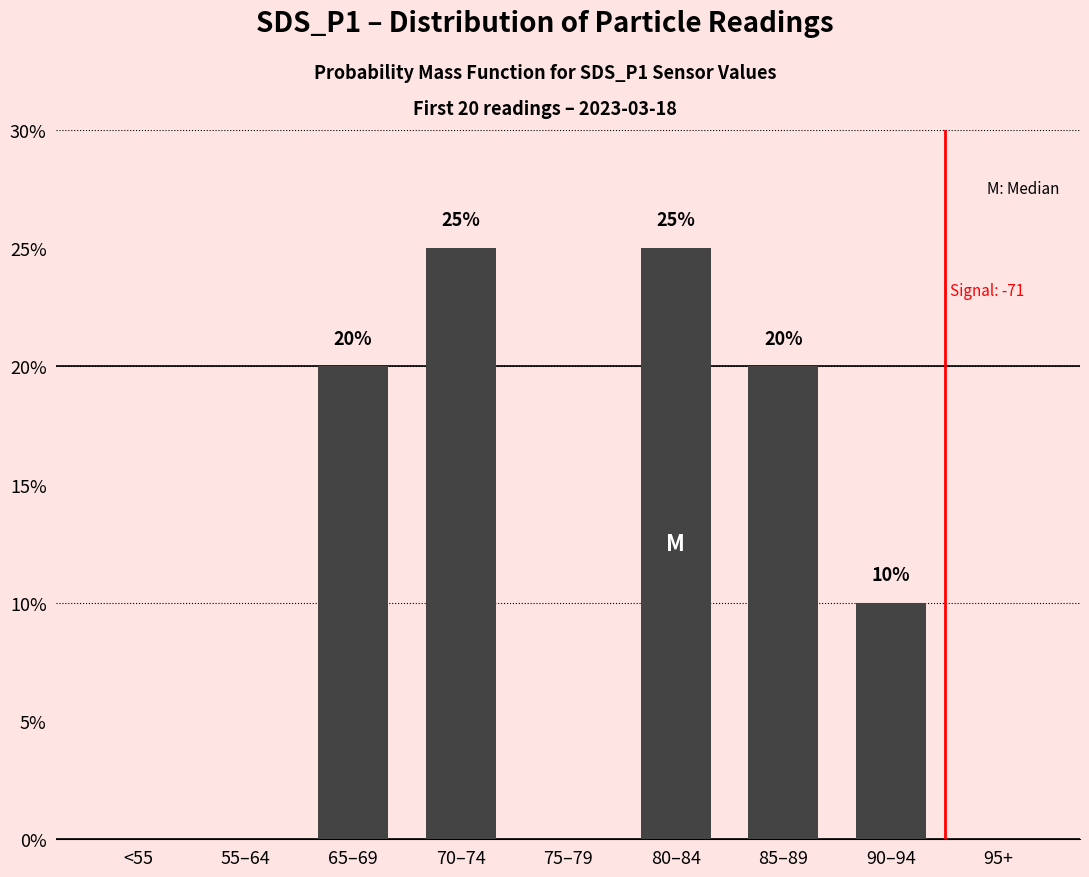

How many series are shown in this chart?

1